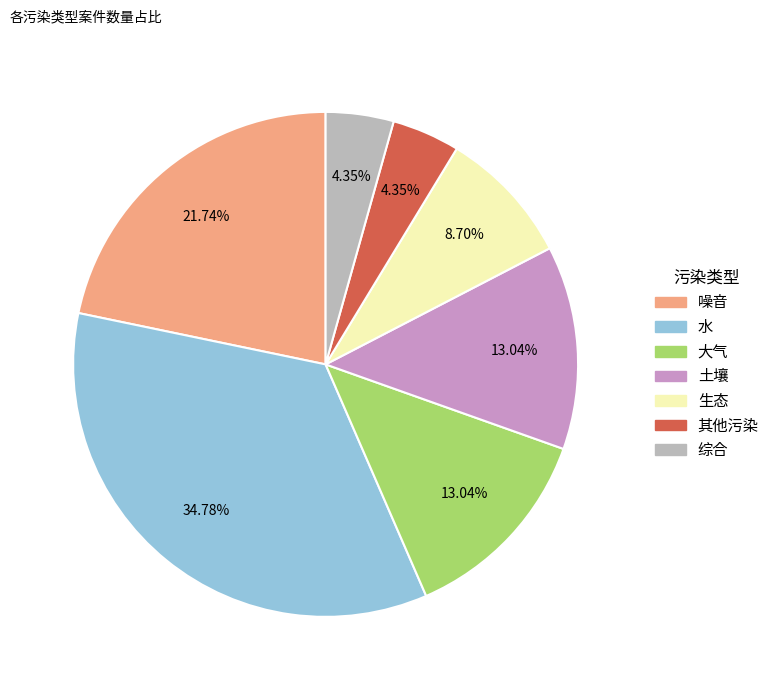

Does any single category account for the majority?

No